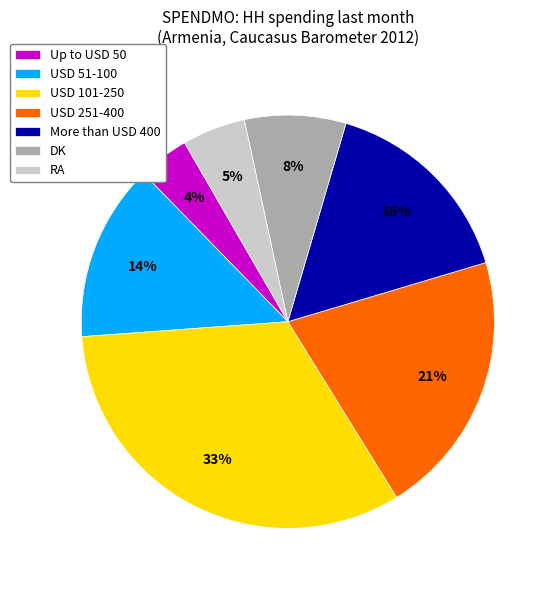

What is the ratio of the value at Up to USD 50 to the value at DK?

0.5